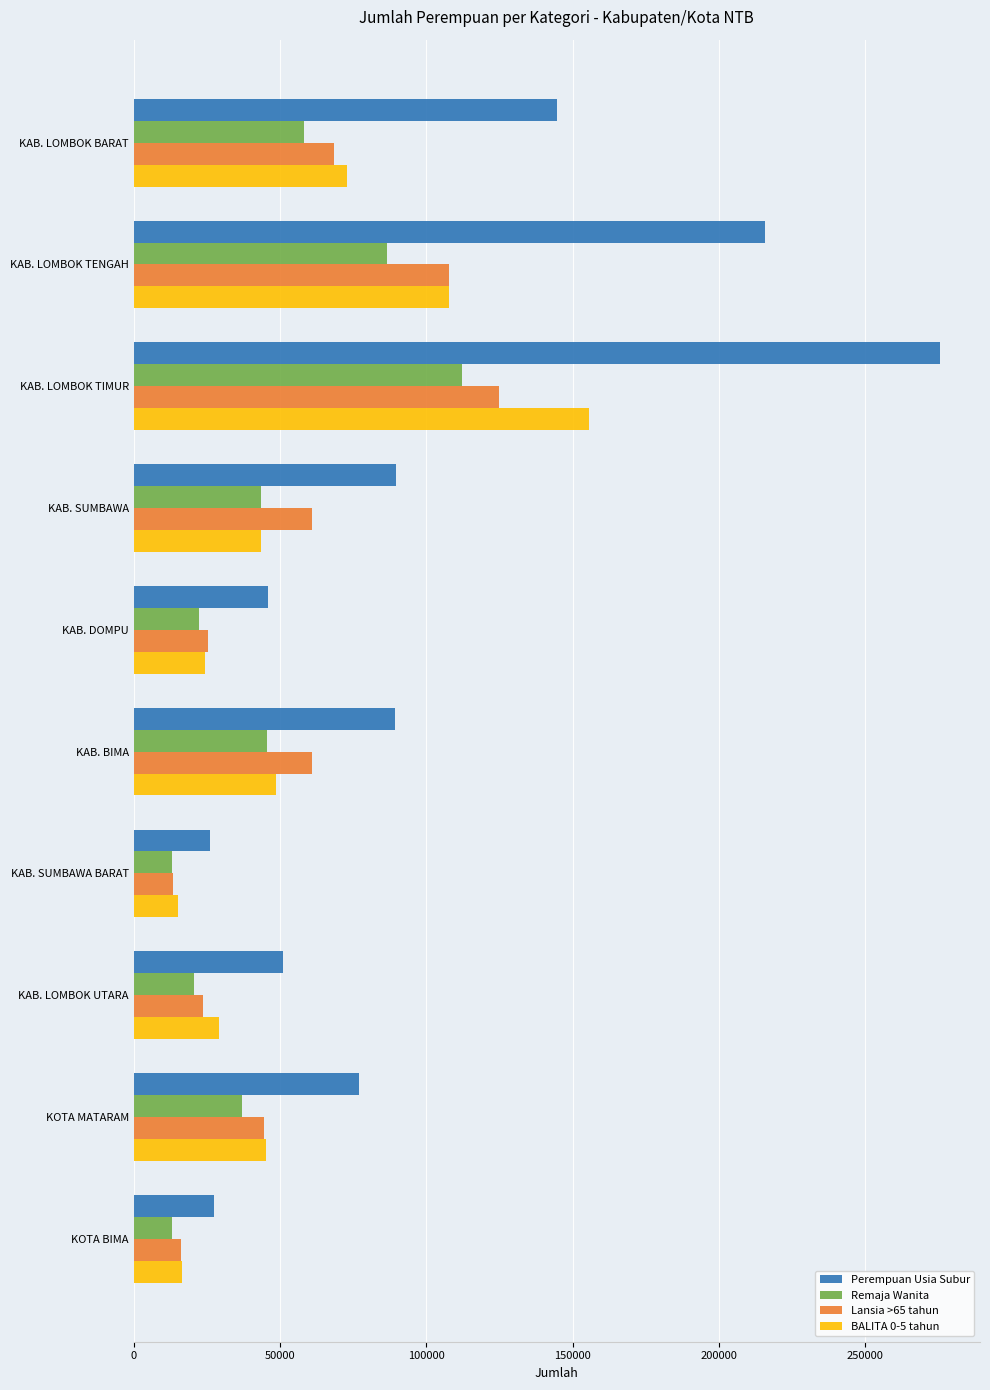

Which series has the largest total across all categories?

Perempuan Usia Subur